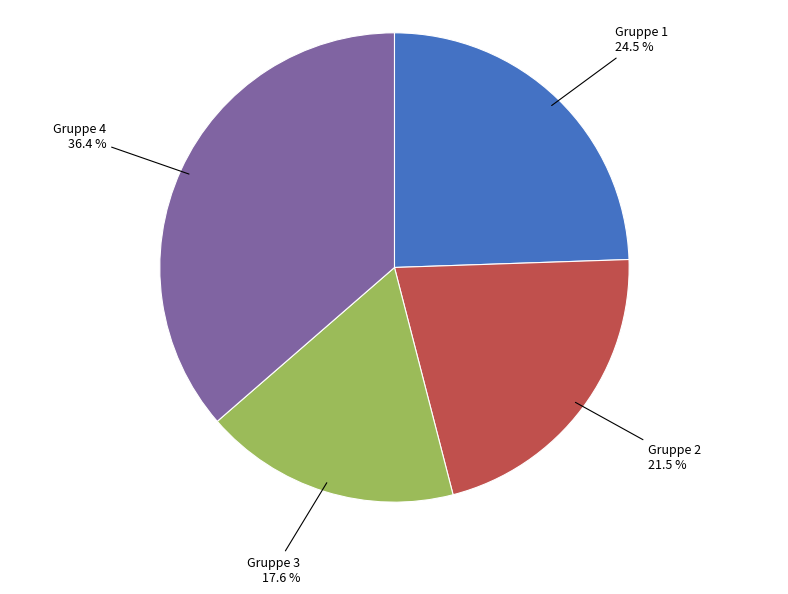

To the nearest percent, what is the difference between the largest and smallest slice percentages?

19%